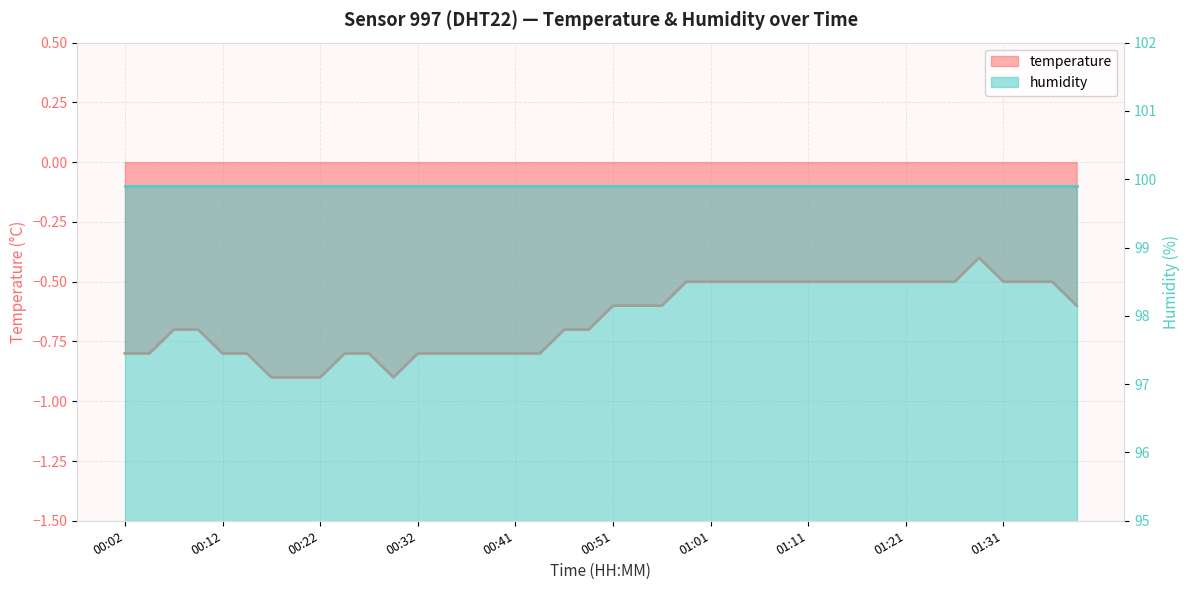

True or false: the data has more than 1 interior local peaks.

False